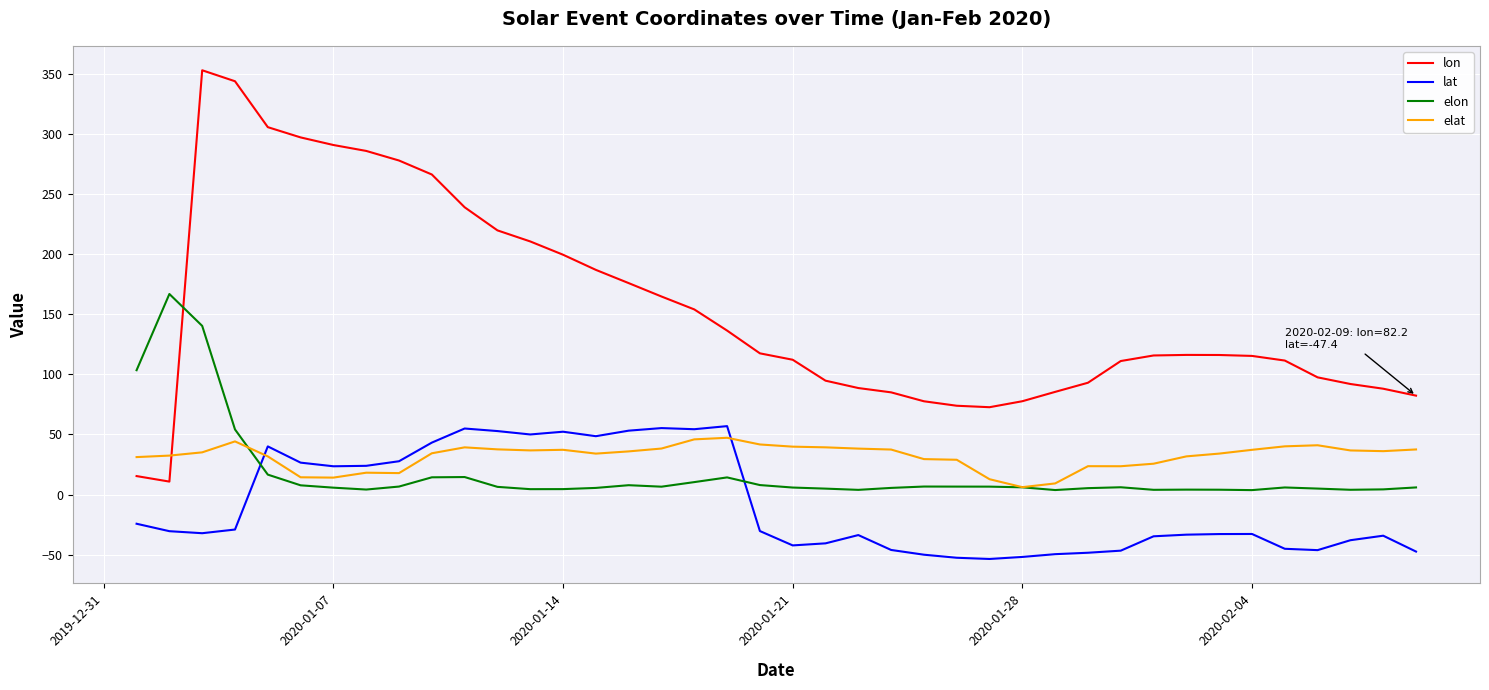

What is the maximum value for lat?

56.9